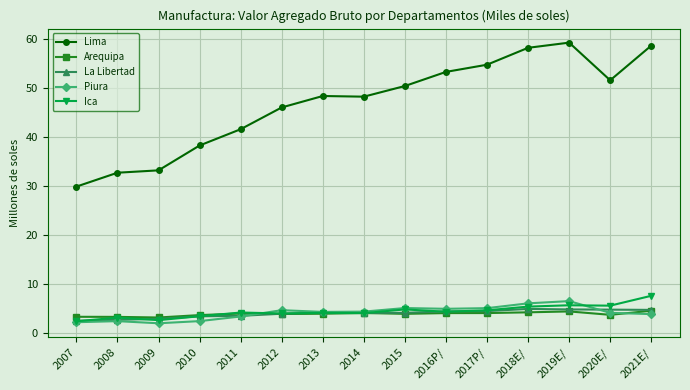

True or false: Lima and Ica intersect in this chart.

False